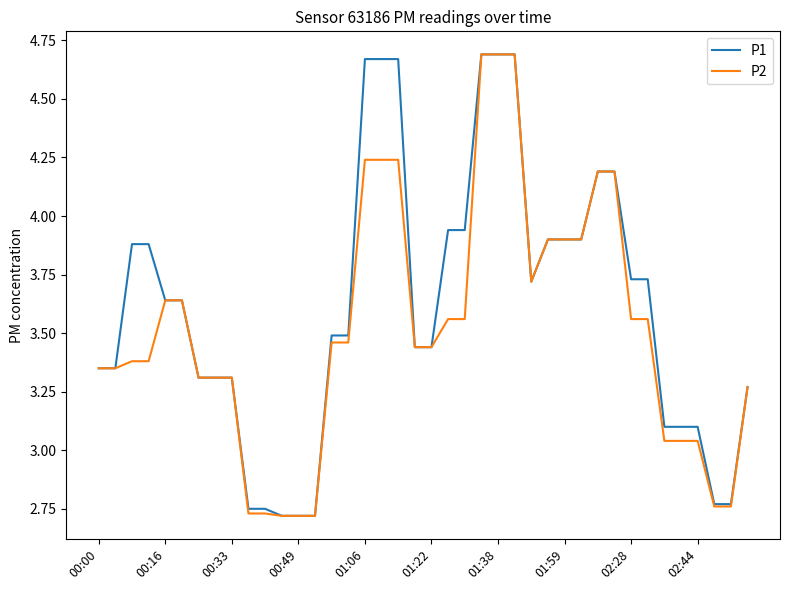

How many series are shown in this chart?

2